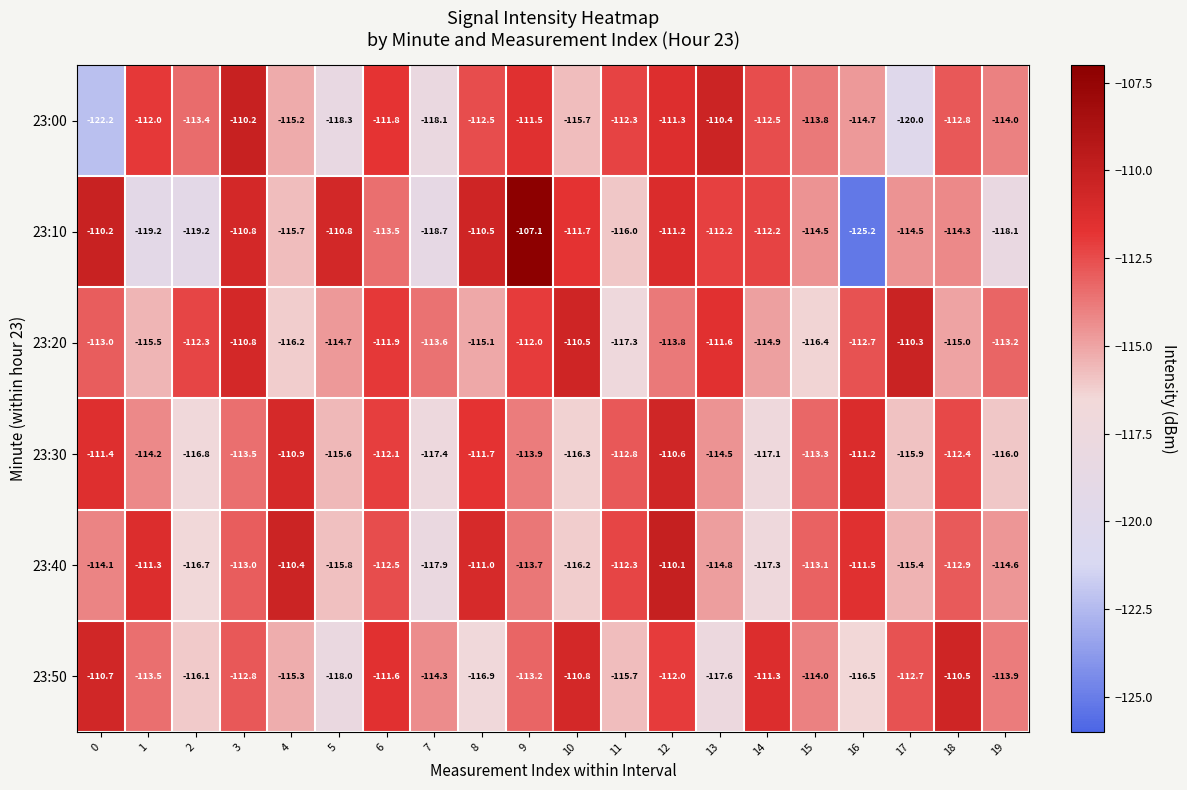

The value of 23:00 at 3 is -59.1. True or false?

False